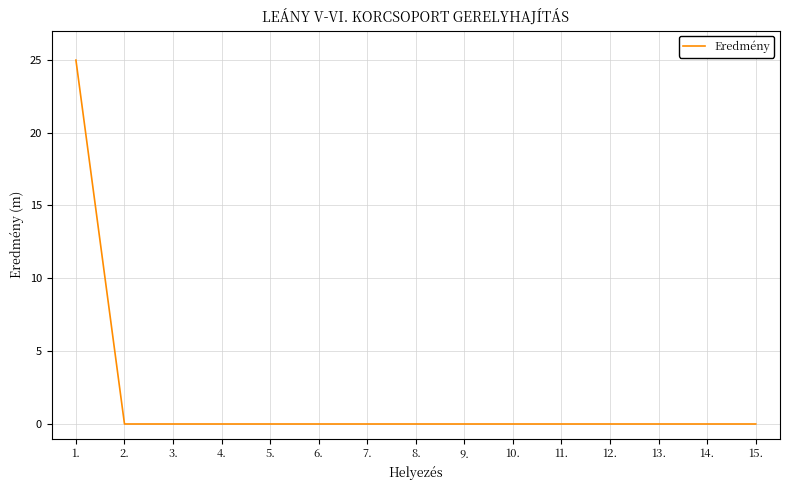

How many lines are shown in the chart?

1